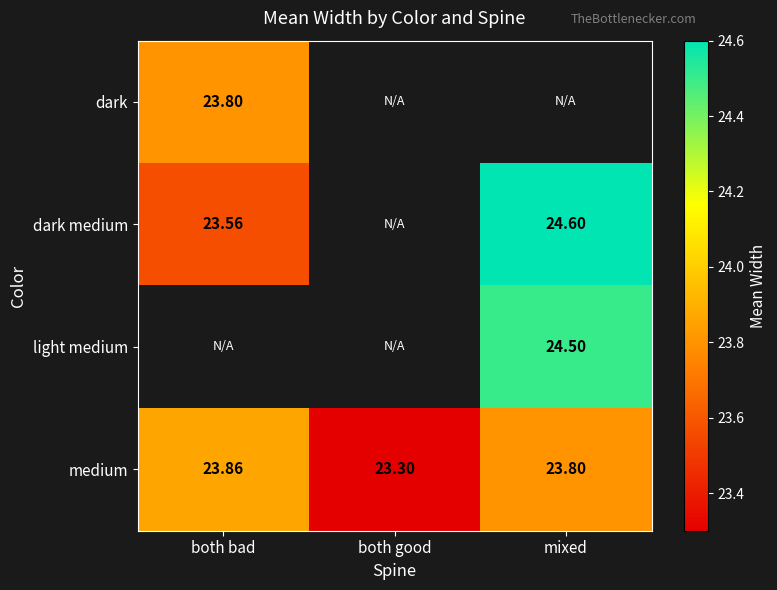

Is it true that medium equals 23.9 at both bad?

True